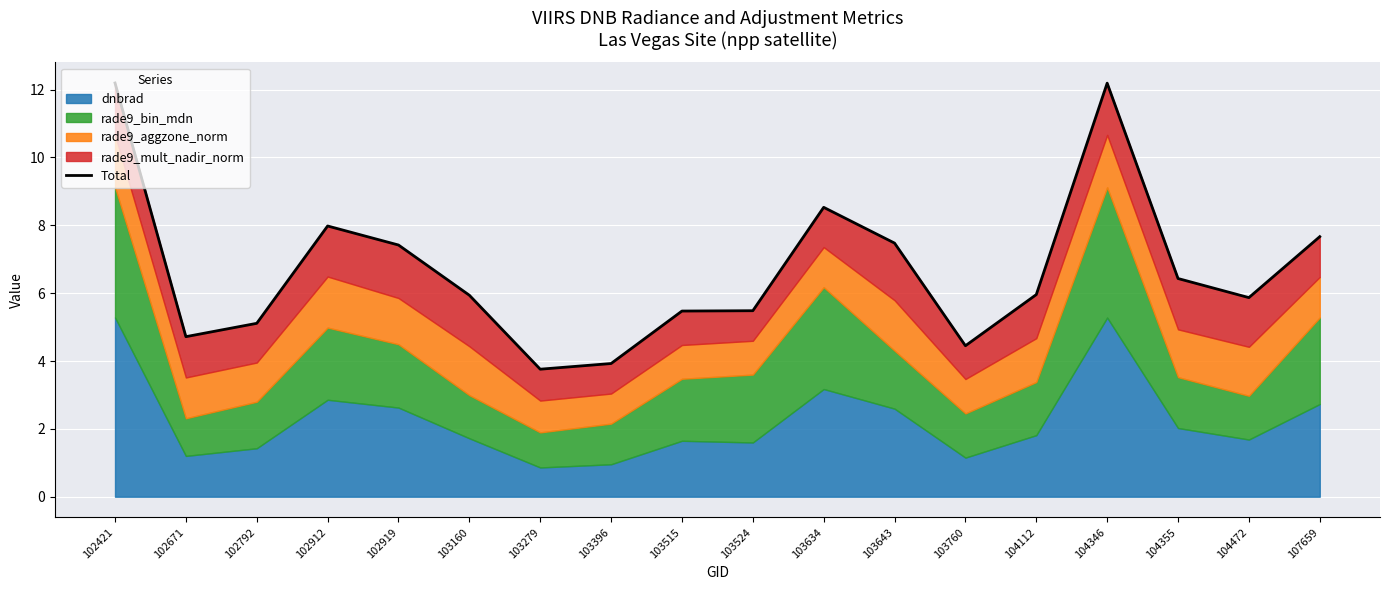

What is the average value?

6.7